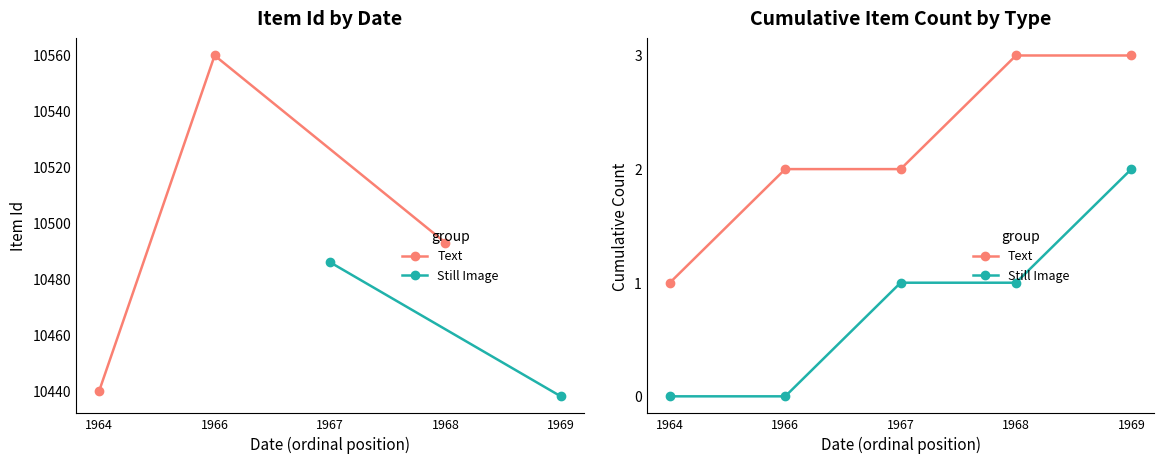

True or false: Text and Still Image cross at least once.

False